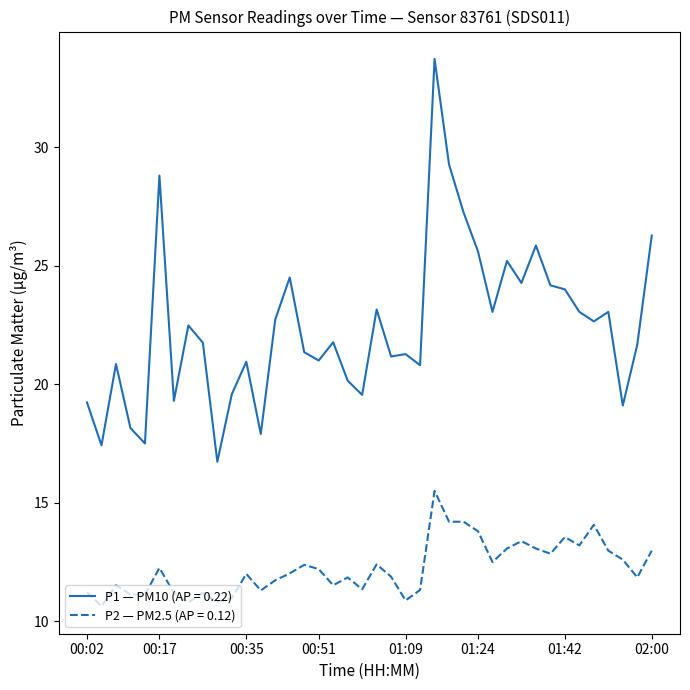

What is the smallest value displayed?

10.6